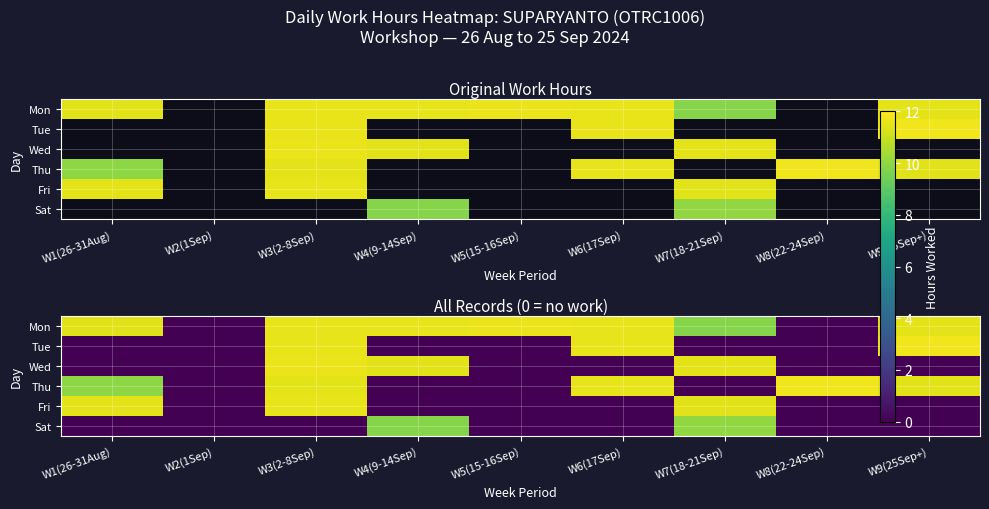

Rank the series by their maximum value, from highest to lowest.

Tue, Thu, Mon, Wed, Fri, Sat